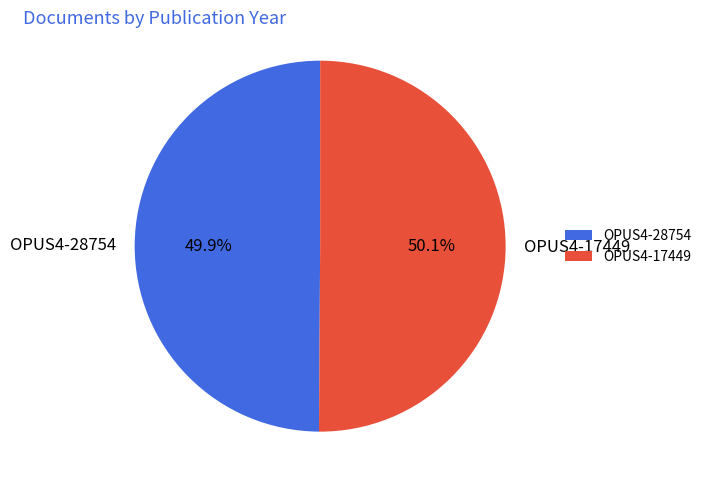

The OPUS4-28754 slice represents 50% of the pie. True or false?

True